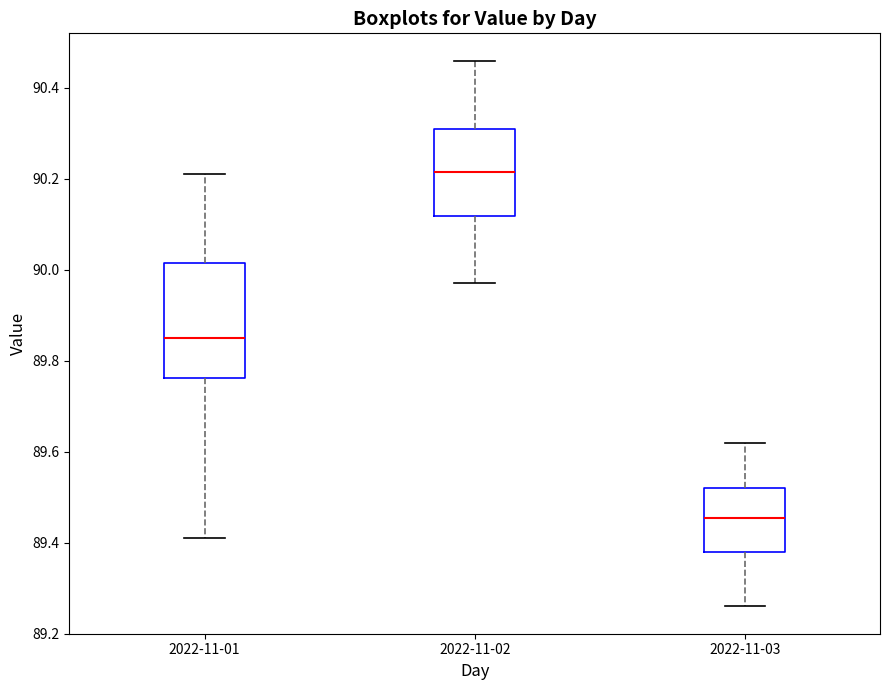

Reading left to right, transcribe this box plot: for each box, give where its median line is, the range the box spans, and where its two whiskers end, as read against the y-axis. The values are not printed on the chart, so give them approximately, as read against the axis.

2022-11-01: median 89.86, box 89.76 to 90.02, whiskers 89.42 to 90.22
2022-11-02: median 90.22, box 90.12 to 90.32, whiskers 89.98 to 90.46
2022-11-03: median 89.46, box 89.38 to 89.52, whiskers 89.26 to 89.62